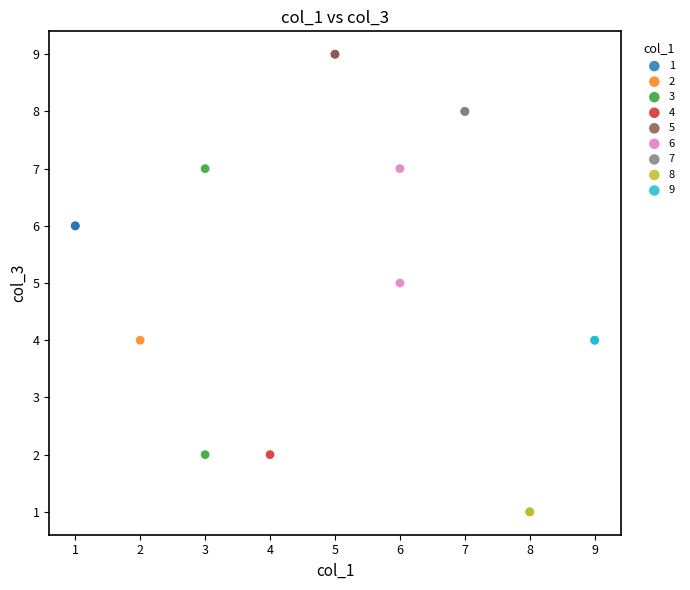

What are all the series names shown in the legend?

1, 2, 3, 4, 5, 6, 7, 8, 9